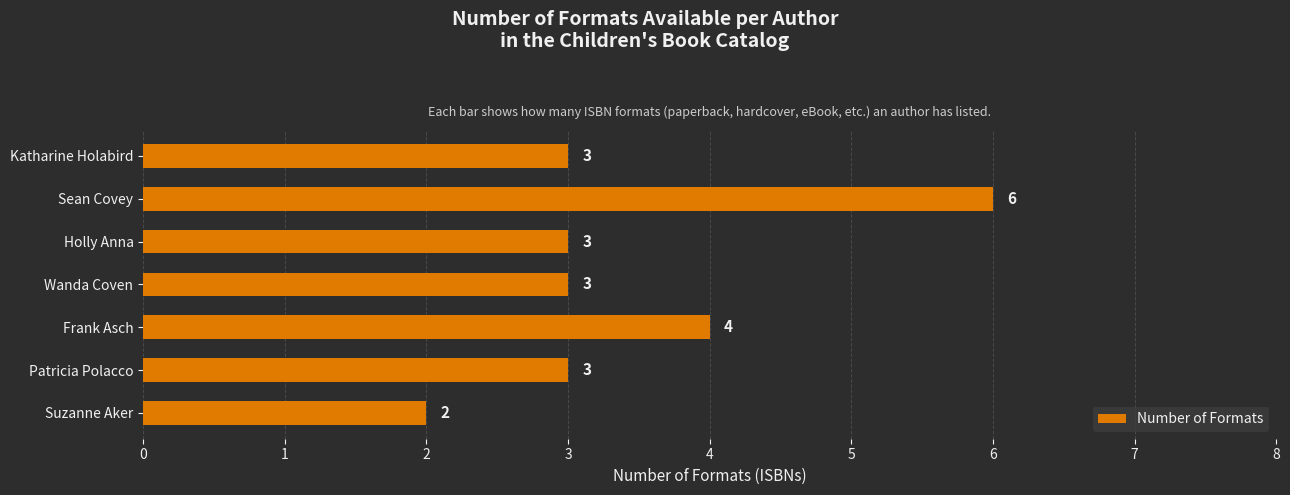

At which category does the chart reach its peak across all series?

Sean Covey